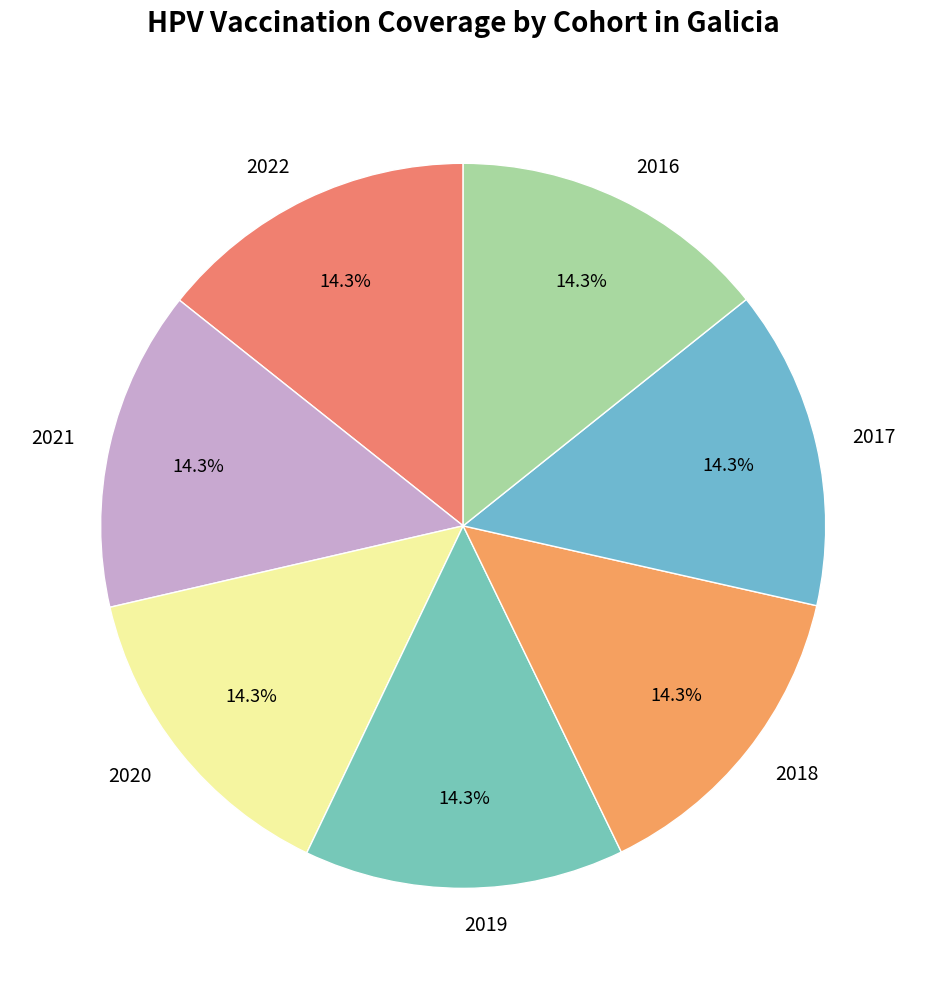

Does 2019 represent more than half of the total?

No